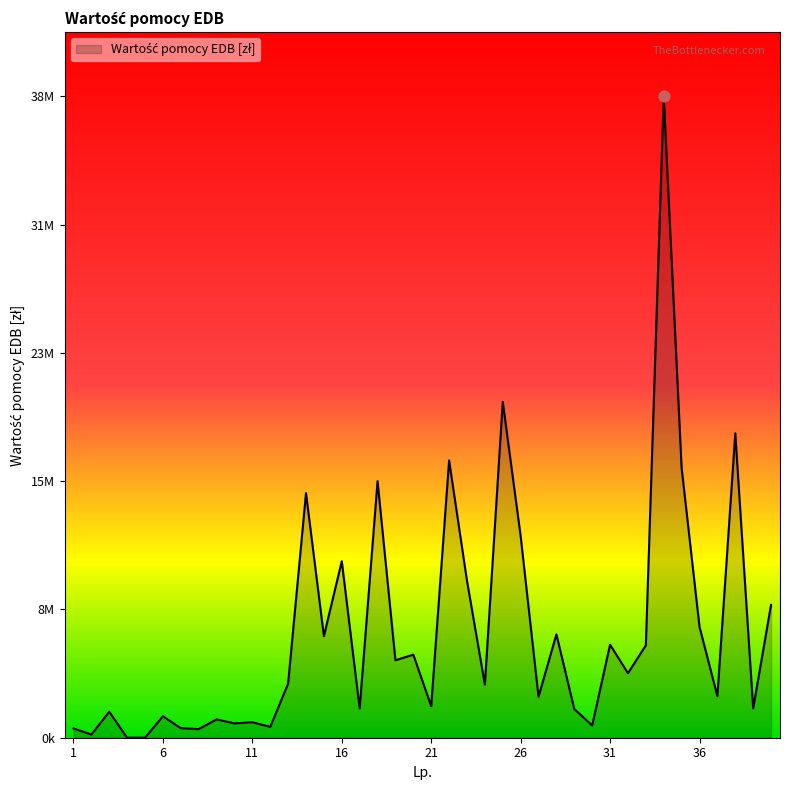

Is this an area chart (filled region under the line)?

Yes